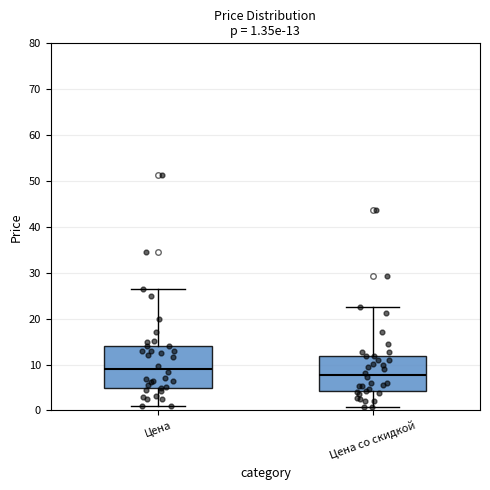

Which box is the tallest, from its lower edge to its upper edge?

Цена